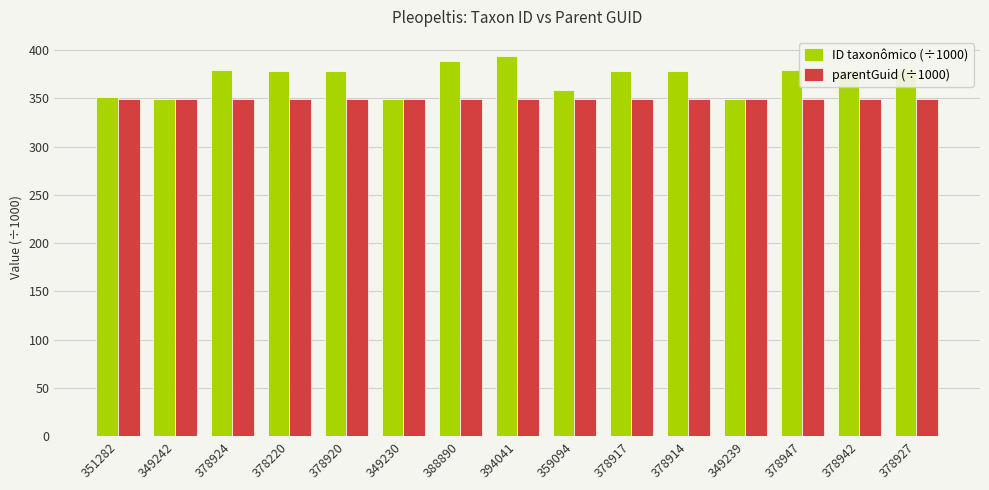

Is the value of ID taxonômico (÷1000) at 378220 greater than the value of parentGuid (÷1000) at 388890?

Yes